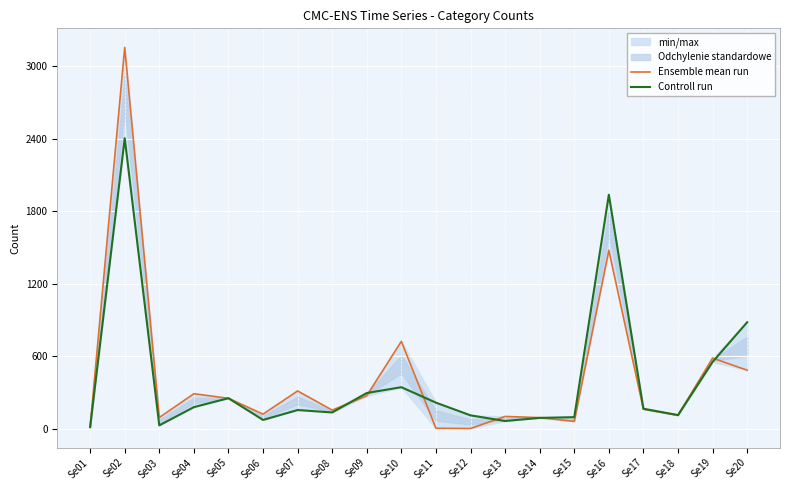

After their last crossing, which series has the higher values: Ensemble mean run or Controll run?

Controll run